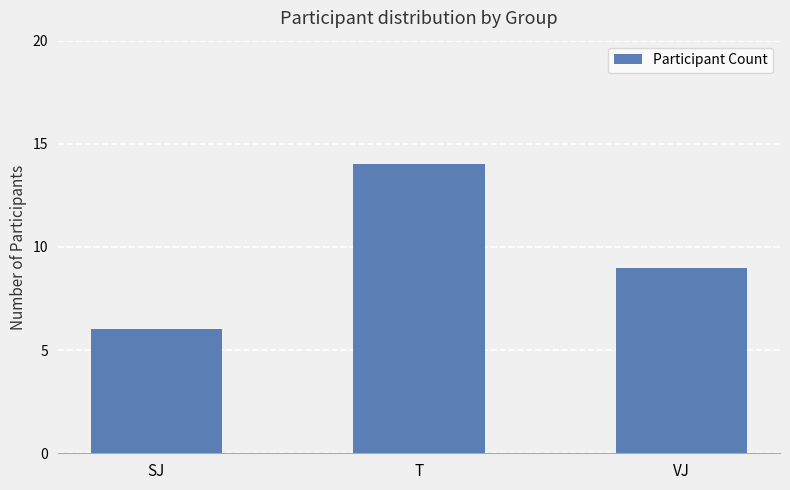

What is the difference between the maximum and second lowest values?

5